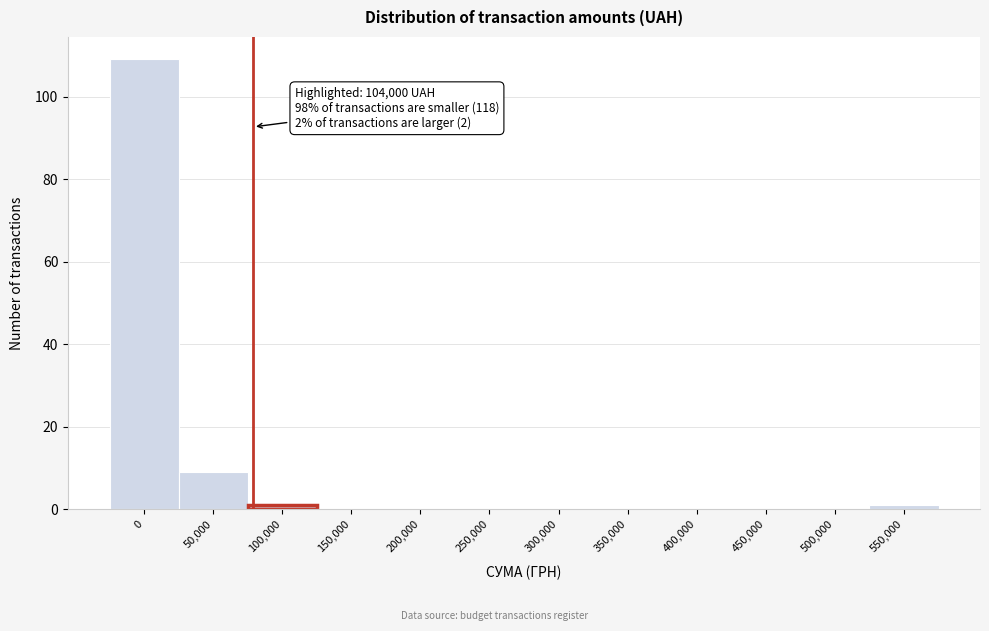

Reading left to right, what are all the values shown in this chart?

0=109	50,000=9	100,000=1	150,000=0	200,000=0	250,000=0	300,000=0	350,000=0	400,000=0	450,000=0	500,000=0	550,000=1